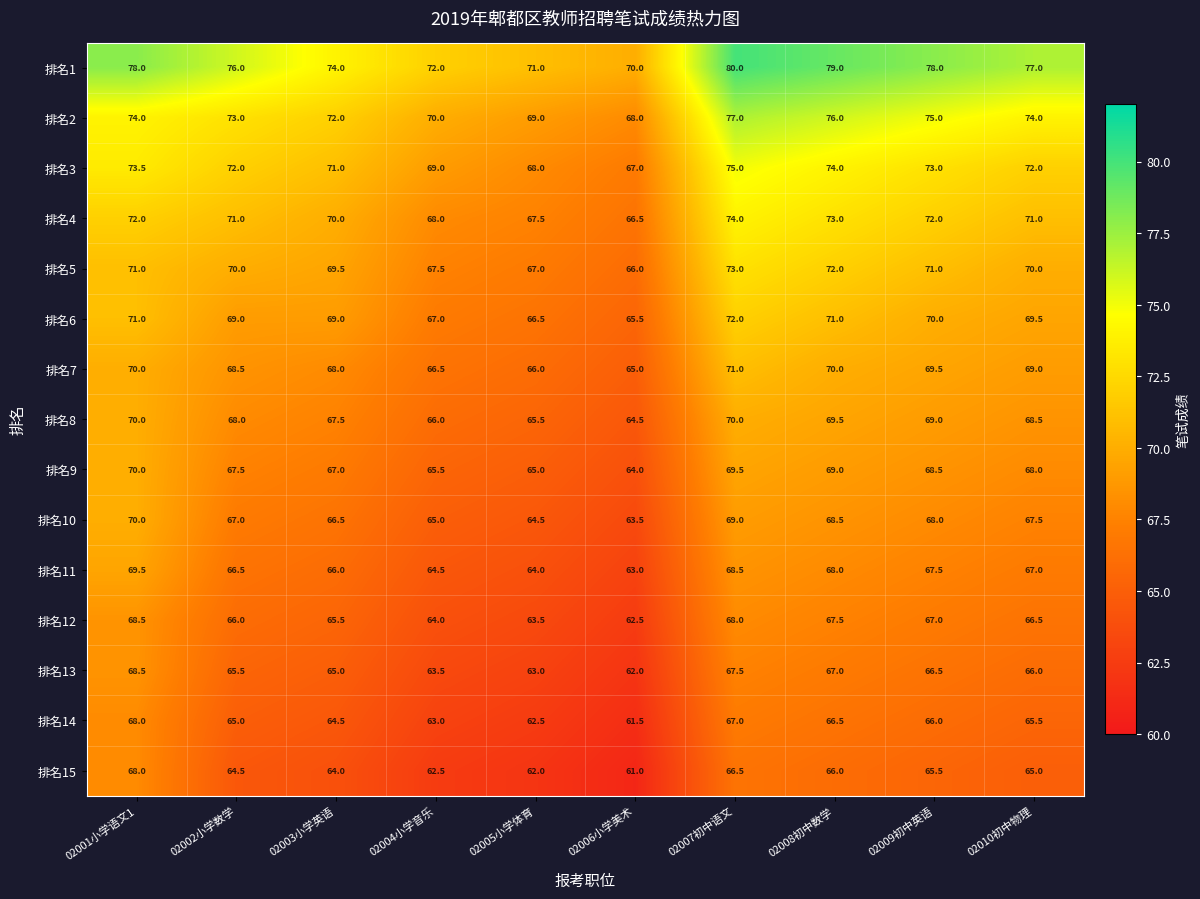

What is the difference between the second highest and second lowest values in the 排名8 series?

4.5